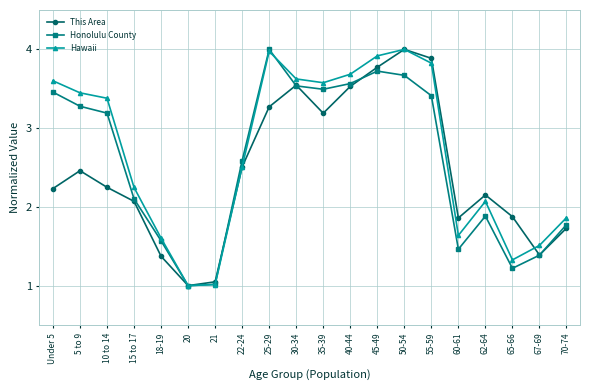

True or false: This Area has more than 1 points higher than both neighbors.

True